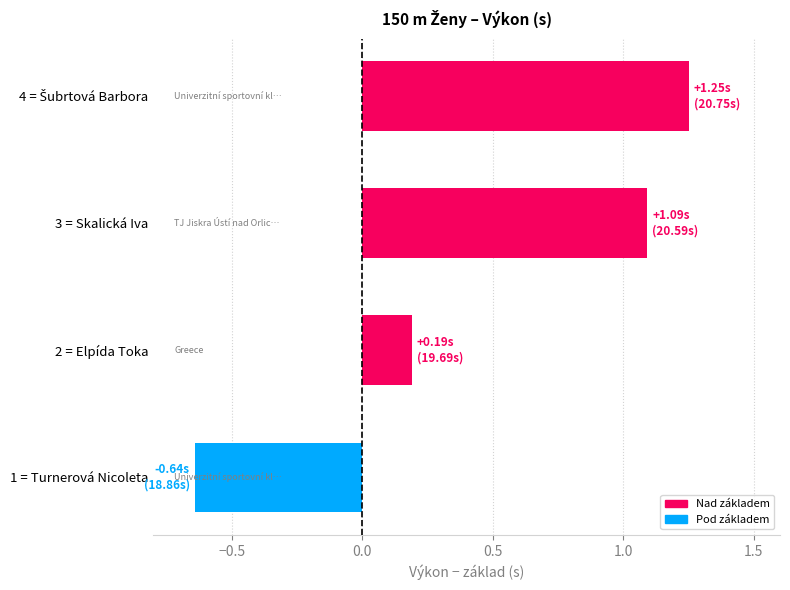

Which label corresponds to the smallest value in the chart?

1 = Turnerová Nicoleta